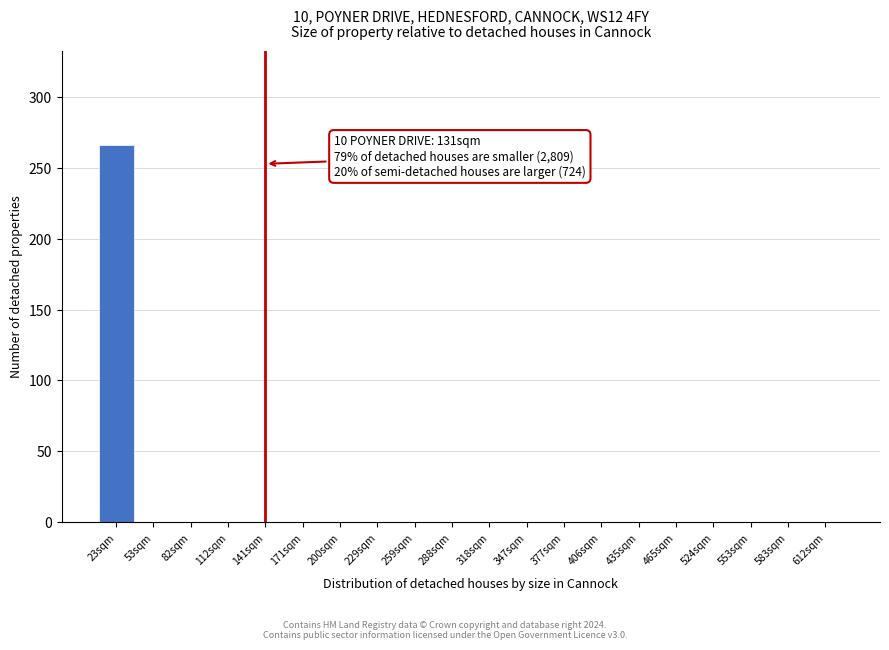

Reading left to right, extract all data points from this chart.

23sqm=266	53sqm=0	82sqm=0	112sqm=0	141sqm=0	171sqm=0	200sqm=0	229sqm=0	259sqm=0	288sqm=0	318sqm=0	347sqm=0	377sqm=0	406sqm=0	435sqm=0	465sqm=0	524sqm=0	553sqm=0	583sqm=0	612sqm=0